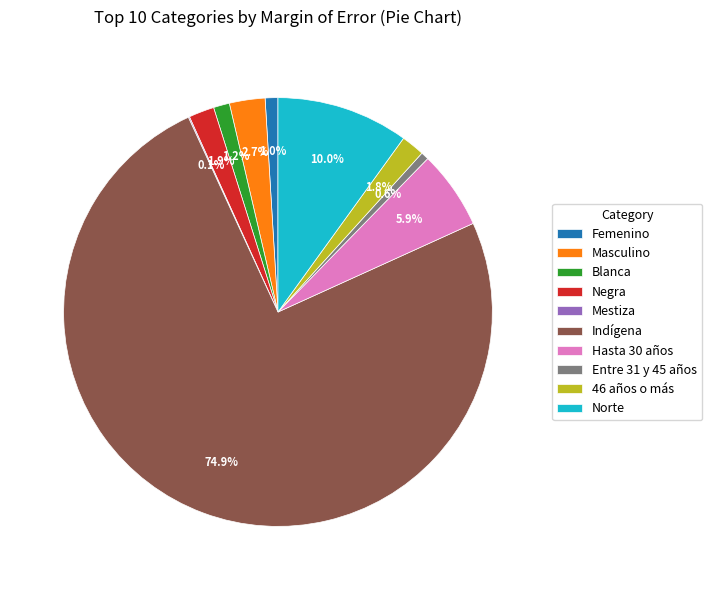

What is the largest slice in the pie chart?

Indígena